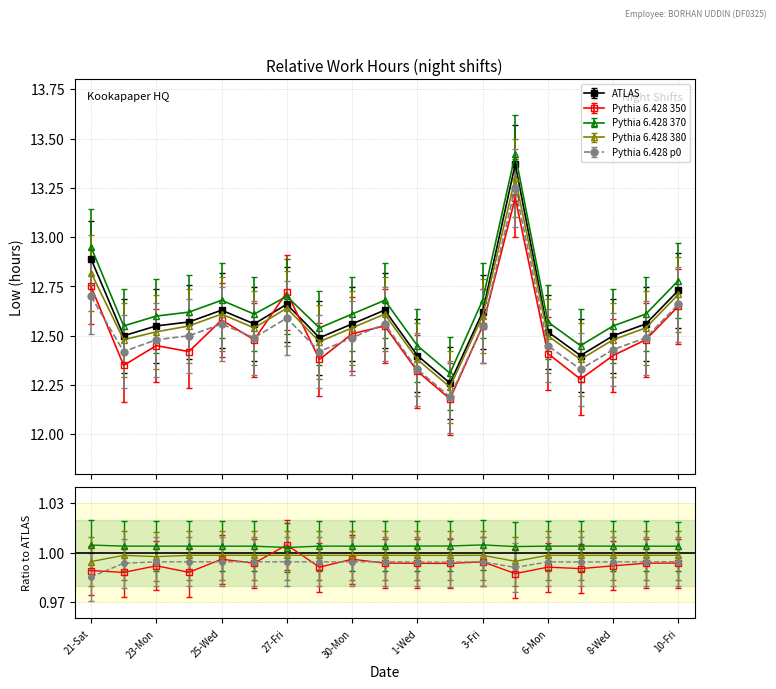

What is the maximum value shown in the chart?

13.4